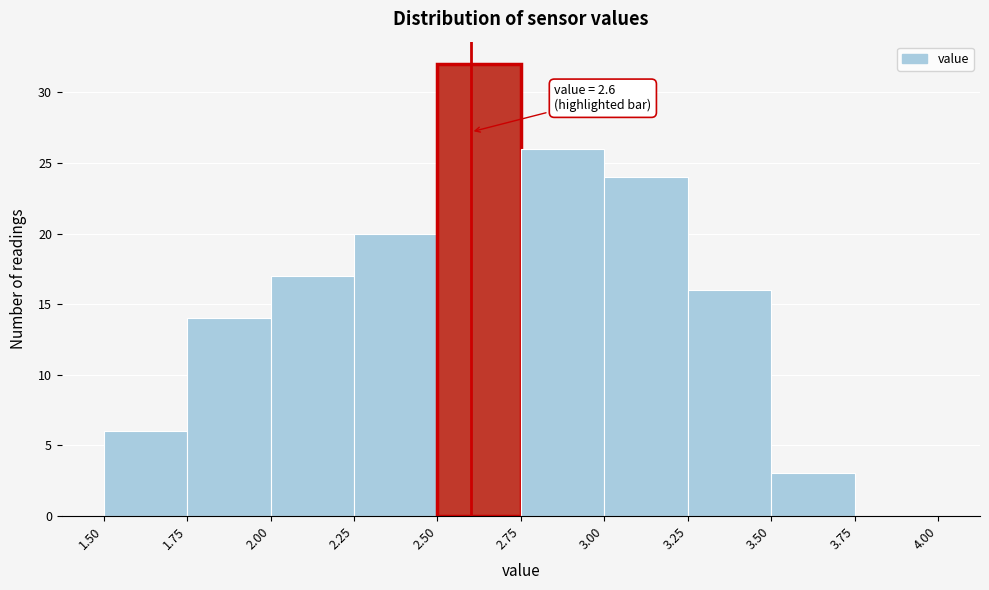

Which range on the x-axis has the tallest bar?

2.50 to 2.75